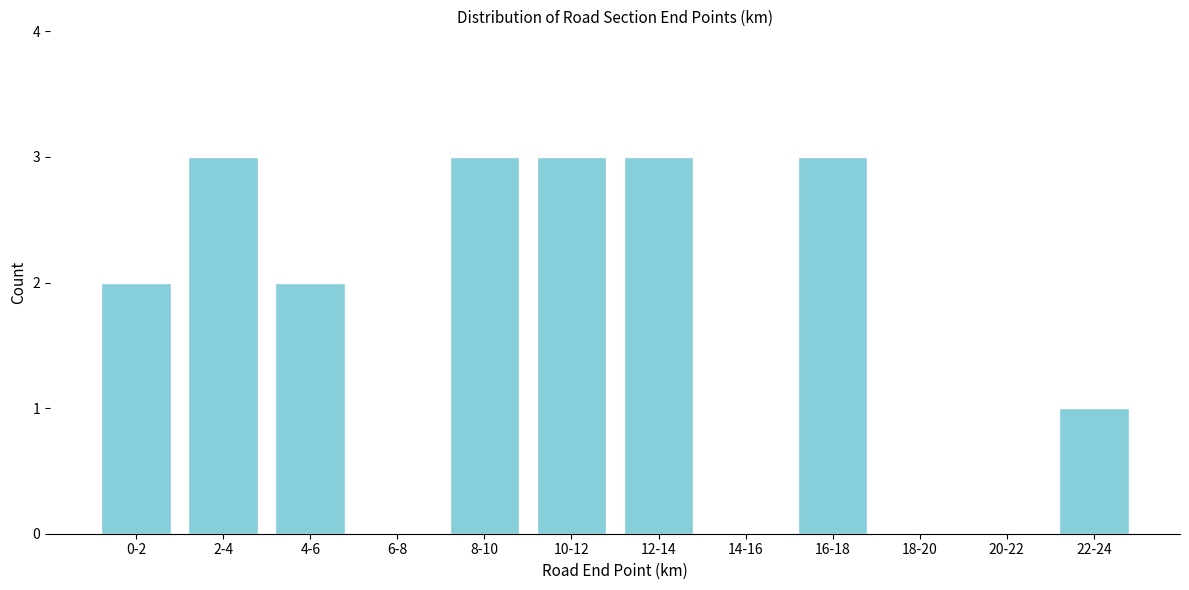

Reading left to right, list all the values displayed in this chart.

0-2=2	2-4=3	4-6=2	6-8=0	8-10=3	10-12=3	12-14=3	14-16=0	16-18=3	18-20=0	20-22=0	22-24=1